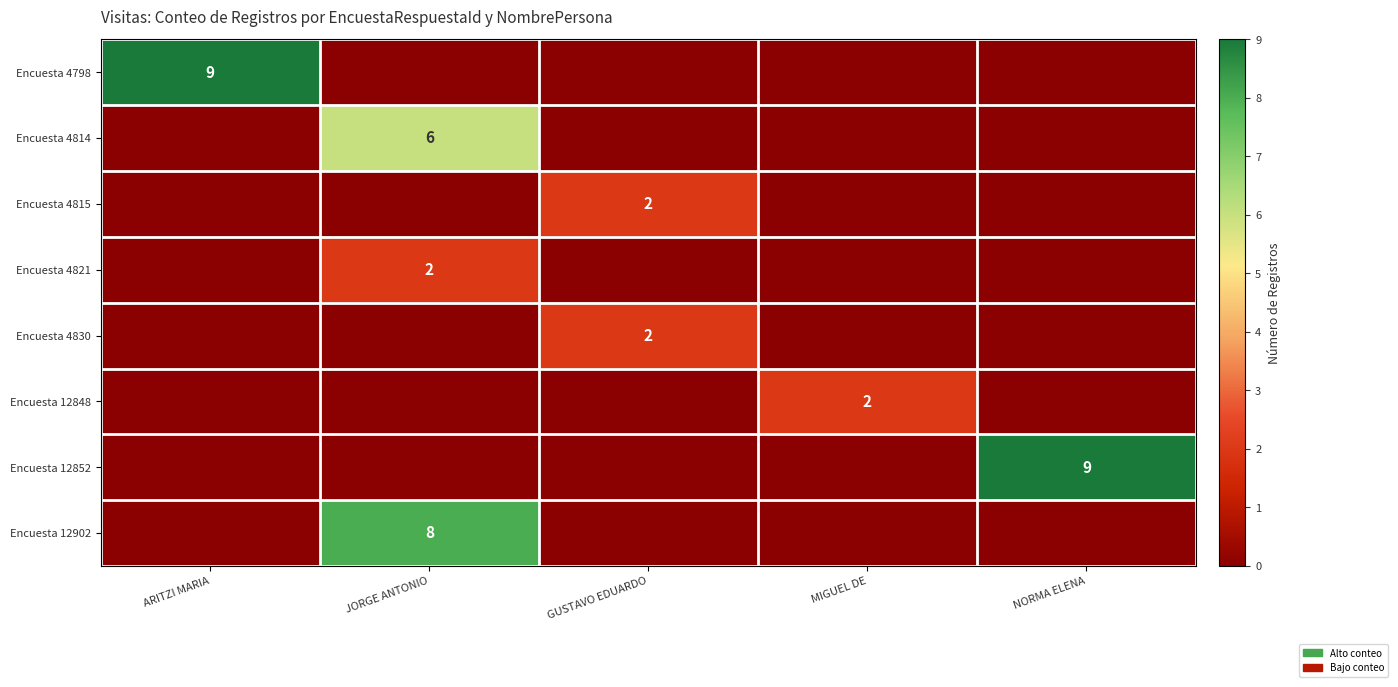

Is the value of Encuesta 4815 at GUSTAVO EDUARDO greater than the value of Encuesta 4814 at JORGE ANTONIO?

No